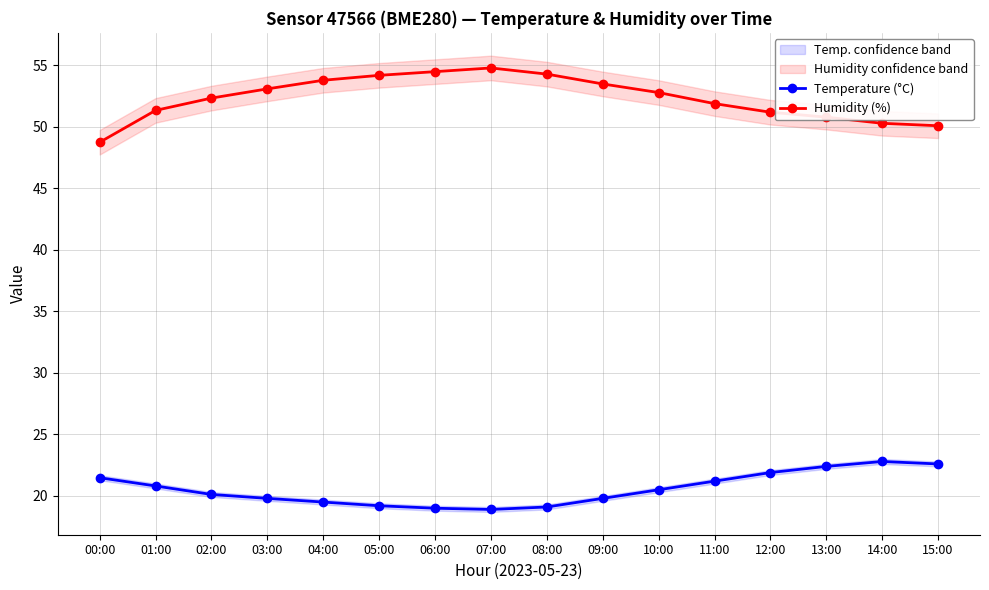

True or false: Humidity (%) has more than 2 interior local peaks.

False